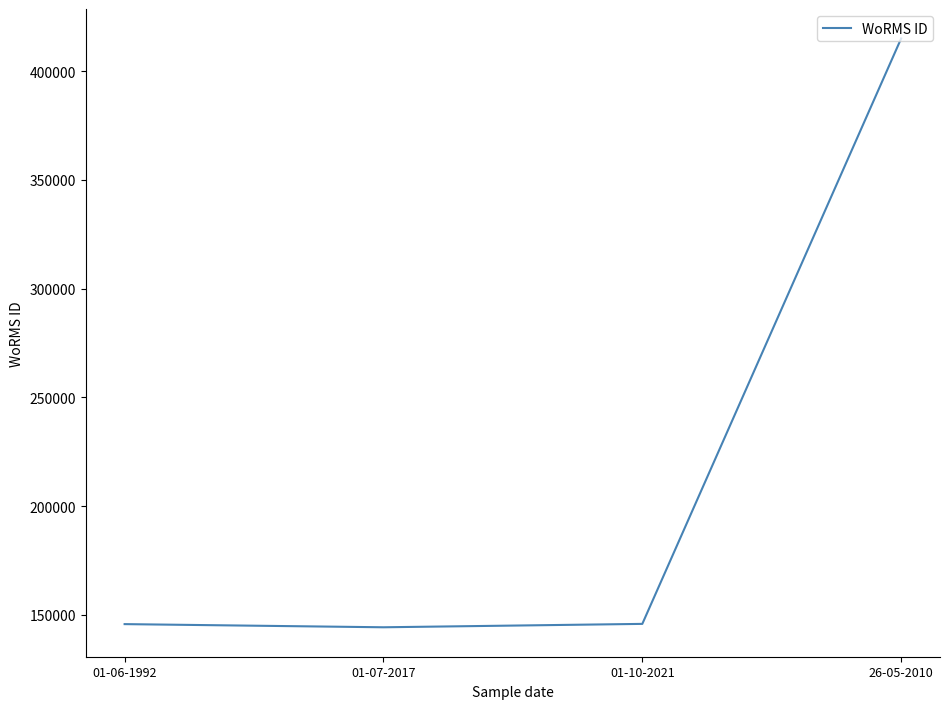

How many interior local valleys (lower than both neighbors) does the data have?

1